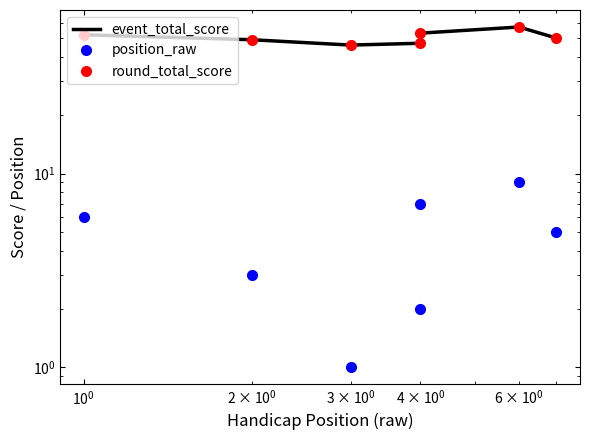

What is the difference between the maximum and minimum values in the round_total_score series?

11